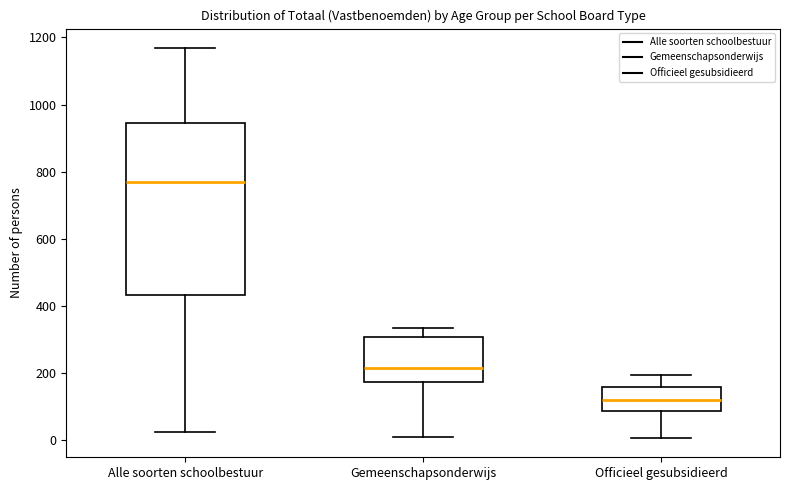

Where does the upper whisker of the box for Officieel gesubsidieerd end on the y-axis? The values are not printed on the chart, so give them approximately, as read against the axis.

200